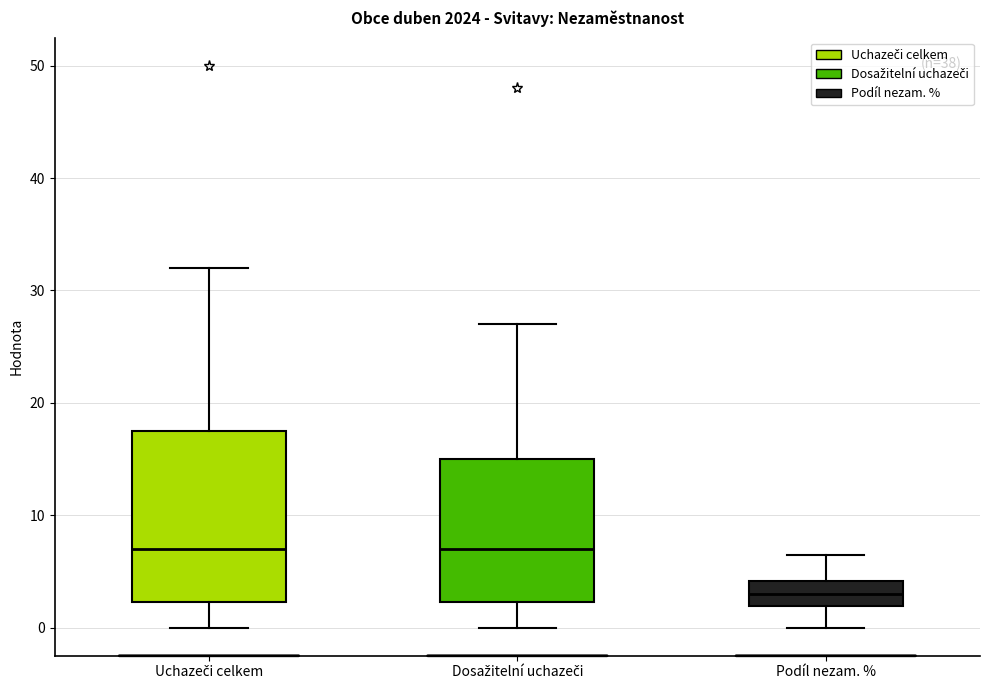

Reading left to right, read every box against the y-axis: the position of its median line, the range the box covers, and the ends of its whiskers. The values are not printed on the chart, so give them approximately, as read against the axis.

Uchazeči celkem: median 7, box 2 to 18, whiskers 0 to 32
Dosažitelní uchazeči: median 7, box 2 to 15, whiskers 0 to 27
Podíl nezam. %: median 3, box 2 to 4, whiskers 0 to 6